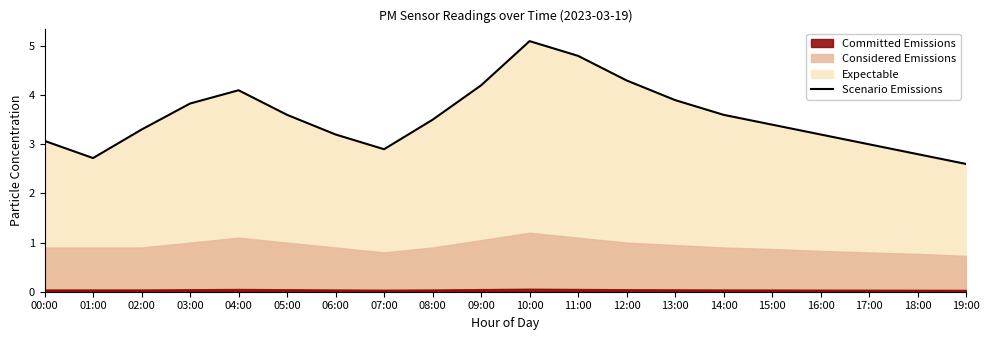

What position from the left is 07:00?

8